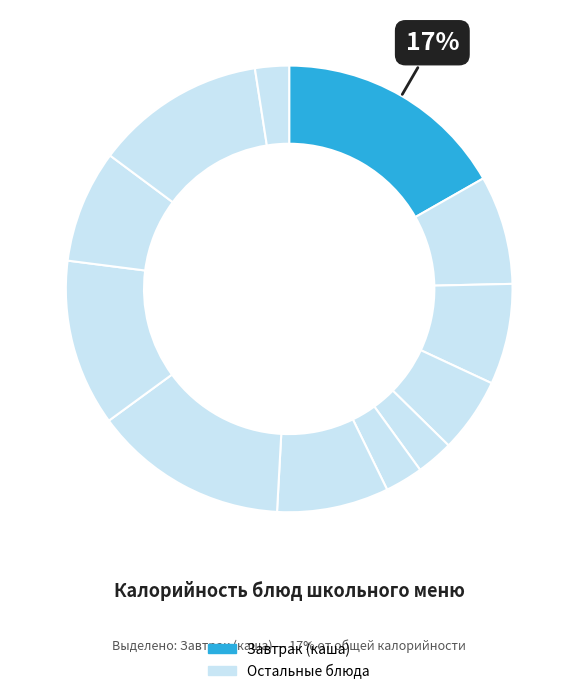

How many segments does this pie chart have?

12